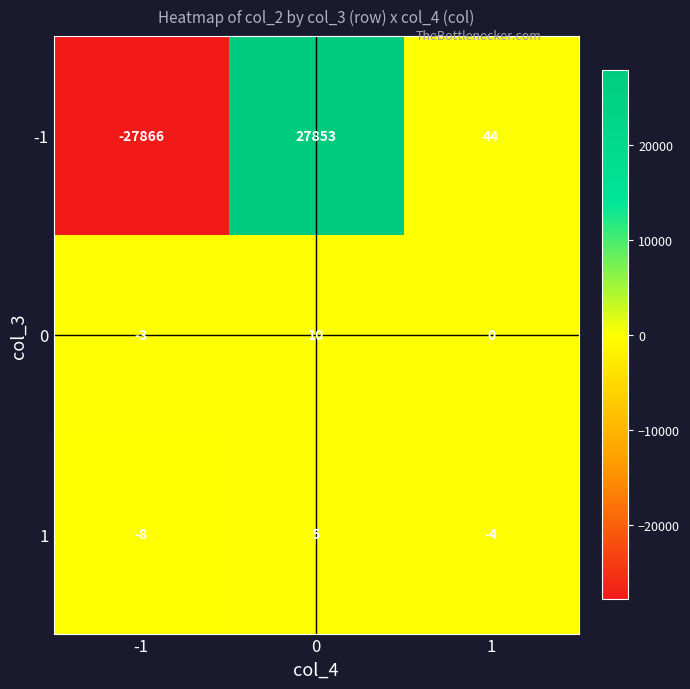

Rank the series by their average value, from lowest to highest.

1, 0, -1